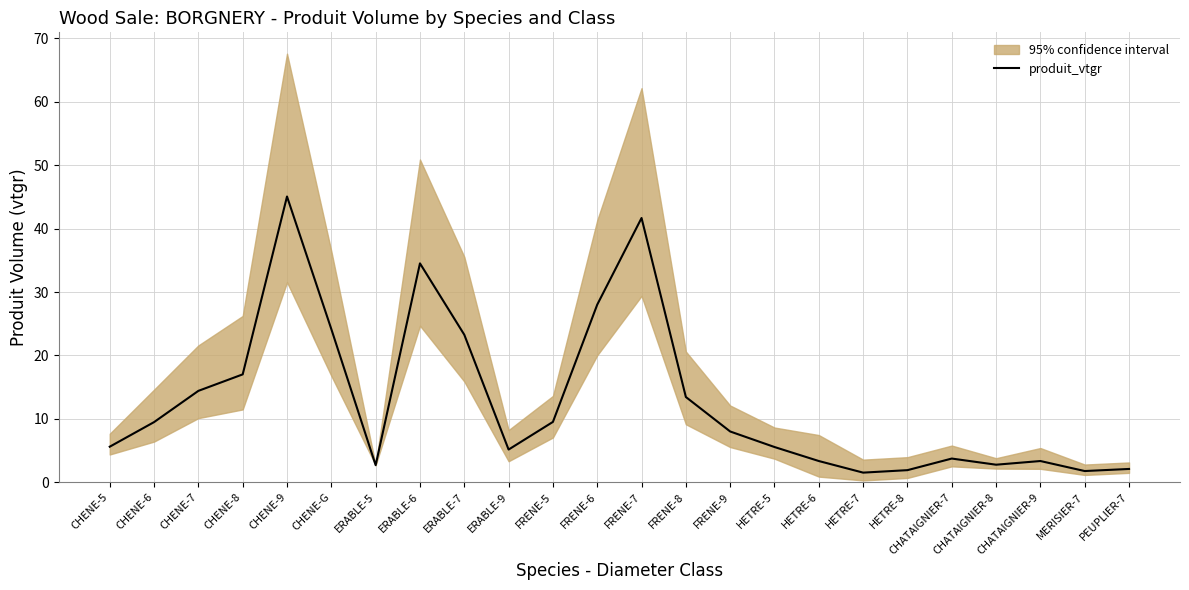

Which has a higher value, FRENE-8 or MERISIER-7?

FRENE-8